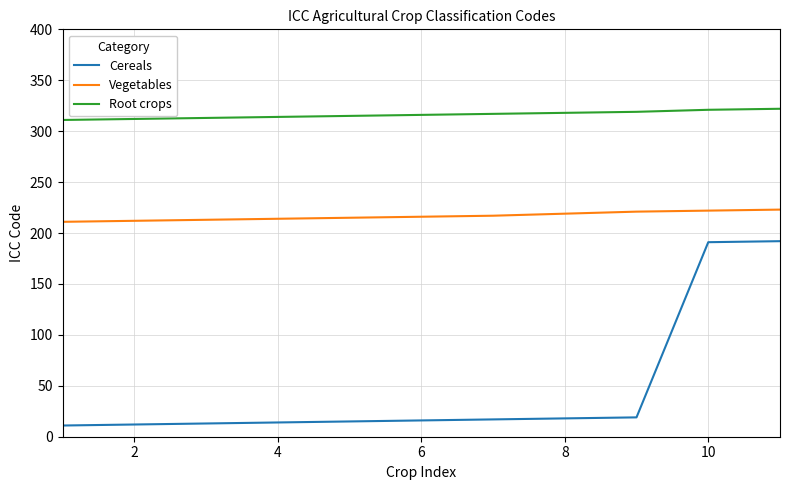

Which series has the largest total across all categories?

Root crops